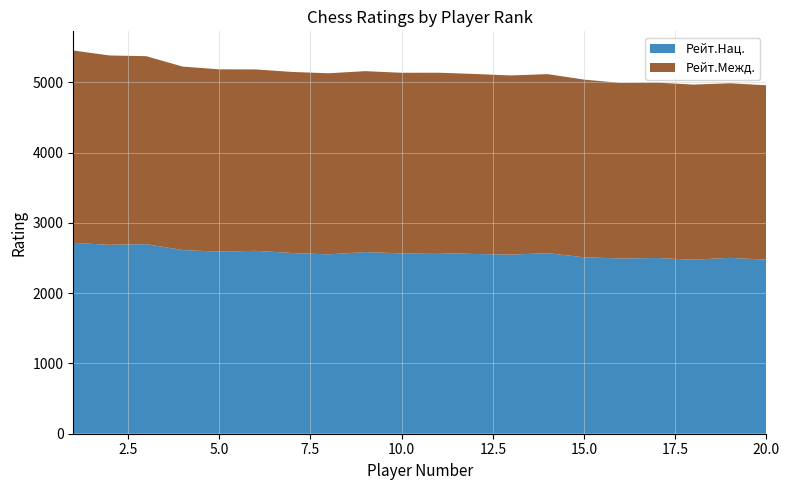

Reading left to right, extract all data points from this chart.

Рейт.Нац.: 1=2715	2=2688	3=2697	4=2613	5=2590	6=2602	7=2571	8=2552	9=2584	10=2566	11=2571	12=2557	13=2548	14=2569	15=2510	16=2493	17=2500	18=2476	19=2502	20=2476
Рейт.Межд.: 1=2737	2=2693	3=2674	4=2610	5=2594	6=2581	7=2576	8=2576	9=2574	10=2569	11=2565	12=2561	13=2549	14=2547	15=2528	16=2498	17=2495	18=2491	19=2484	20=2481